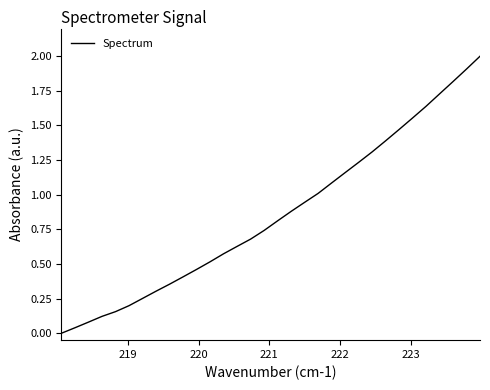

What is the greatest value displayed?

2.0